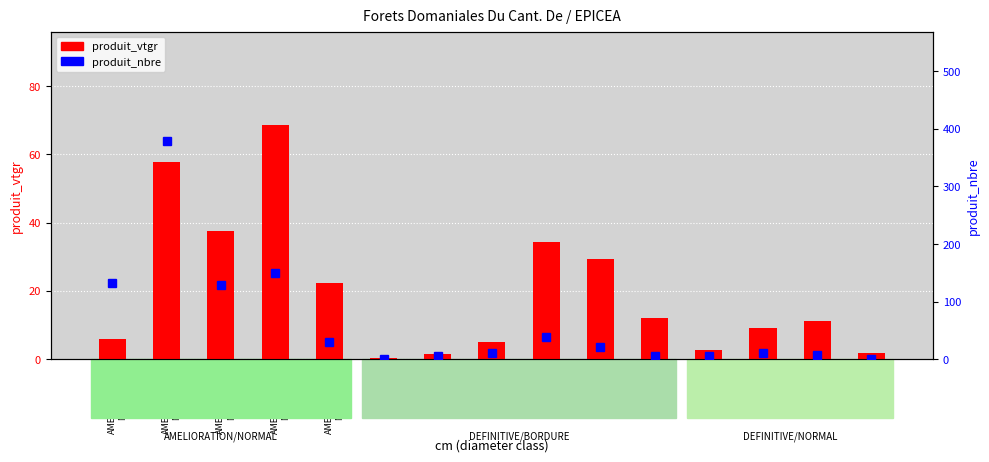

How many data points in produit_nbre are less than 10?

6